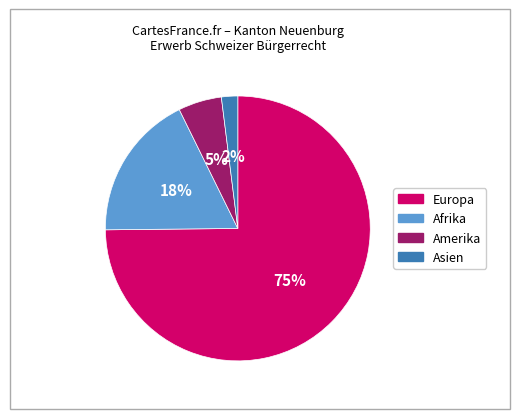

Is there any slice that represents more than half of the pie?

Yes